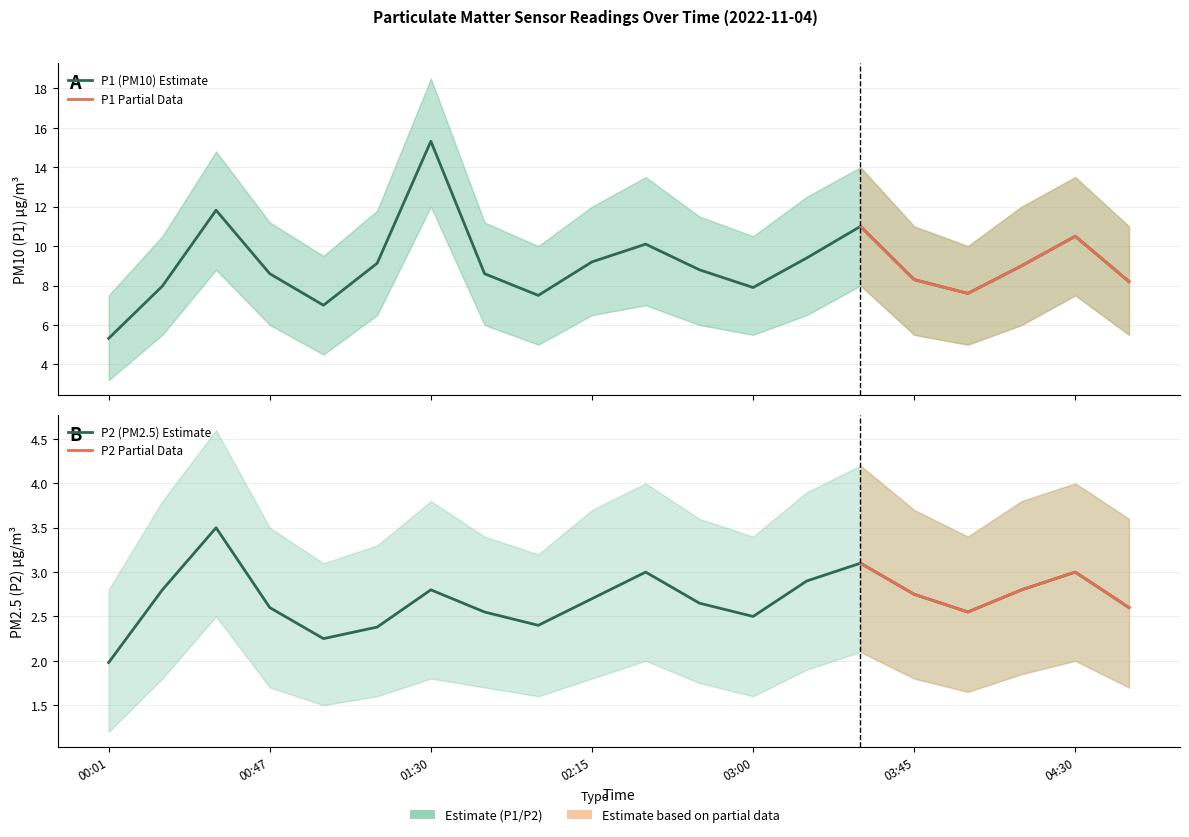

List the series in order of their peak value, highest first.

P1, P2